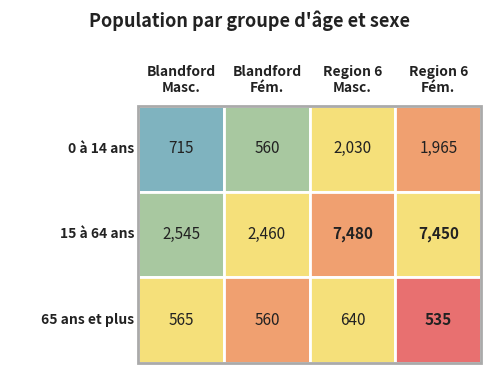

Rank the series by their average value, from highest to lowest.

15 à 64 ans, 0 à 14 ans, 65 ans et plus